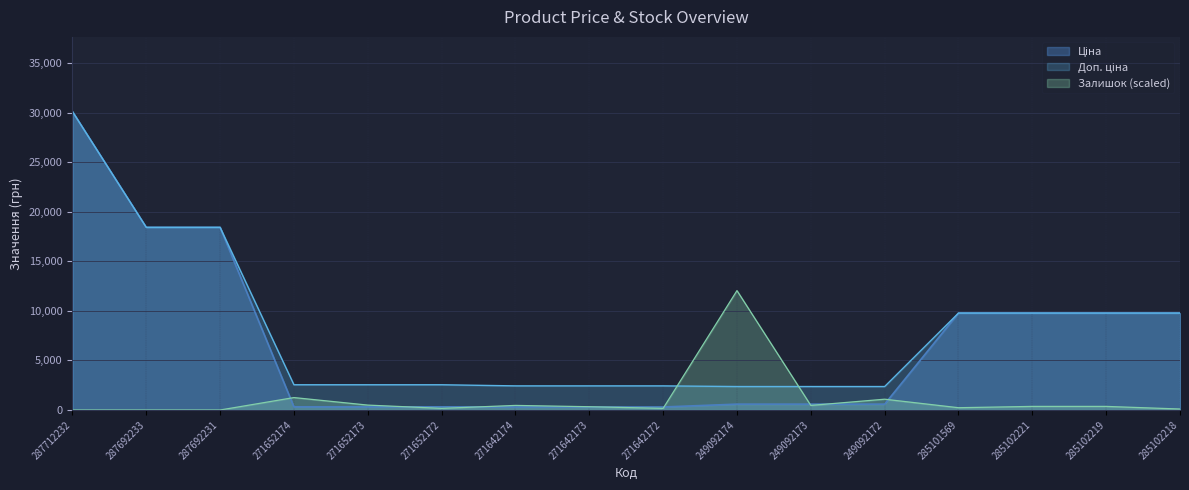

Where does the Ціна series first go above 591?

287712232